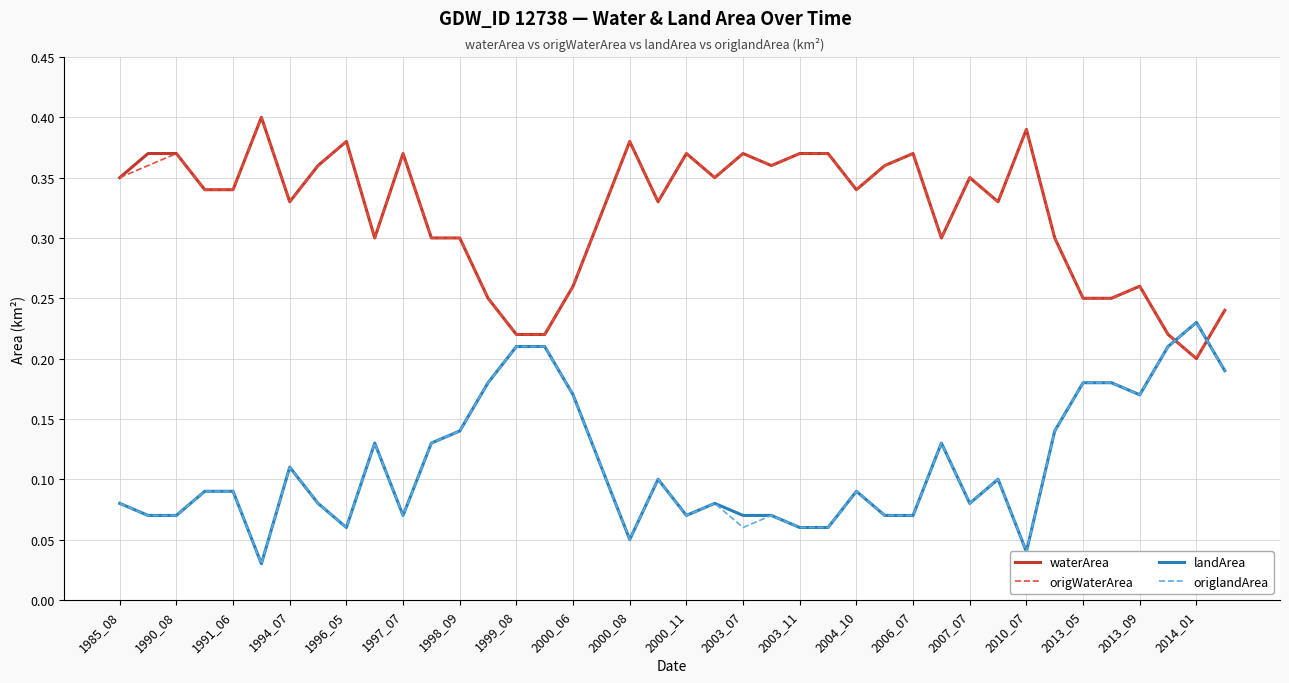

True or false: waterArea and landArea intersect in this chart.

True